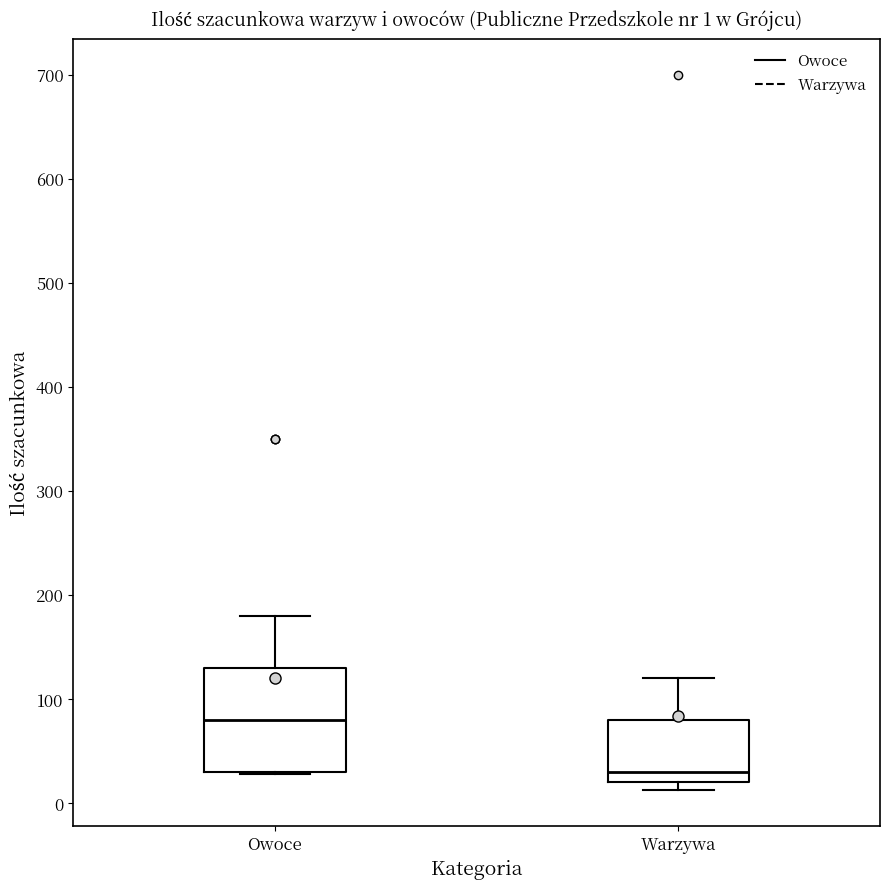

Comparing the boxes themselves (not the whiskers), which one is the tallest?

Owoce